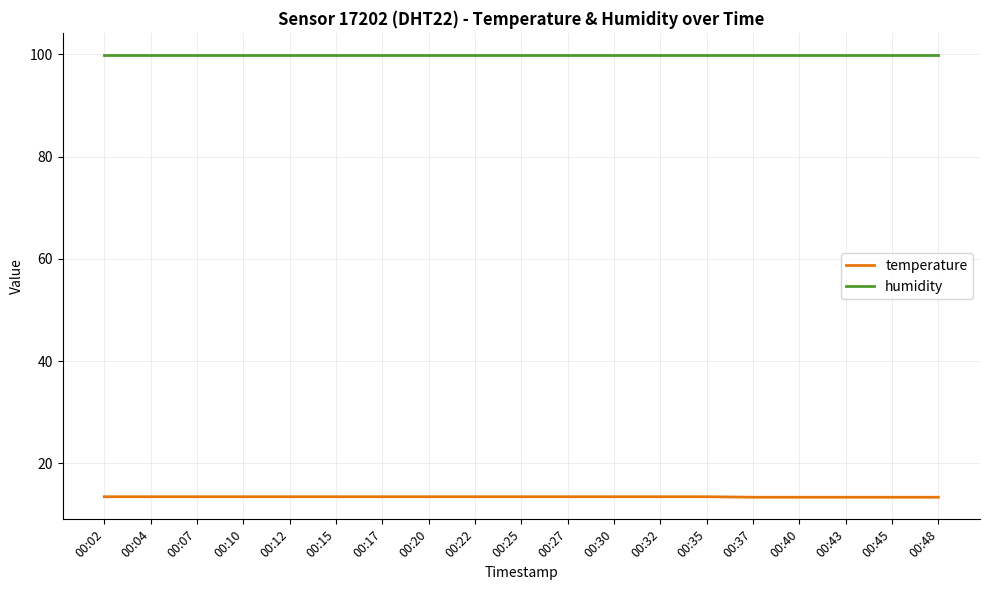

What is the minimum value for temperature?

13.4